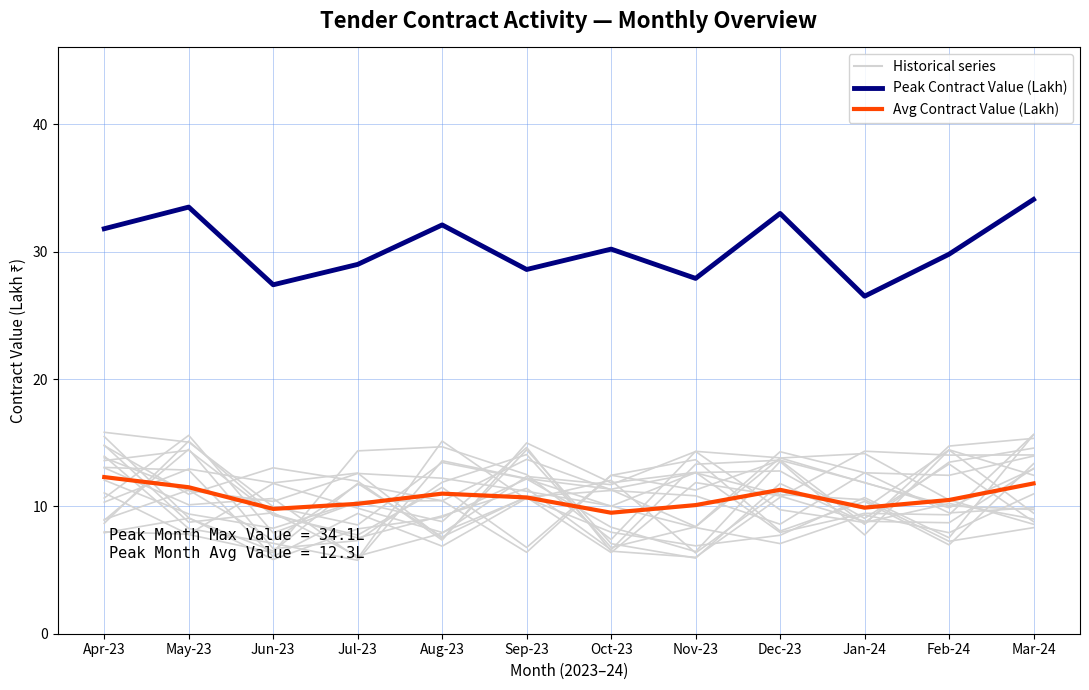

Rank the series at Aug-23 from highest to lowest value.

Peak Contract Value (Lakh), Avg Contract Value (Lakh), Historical series